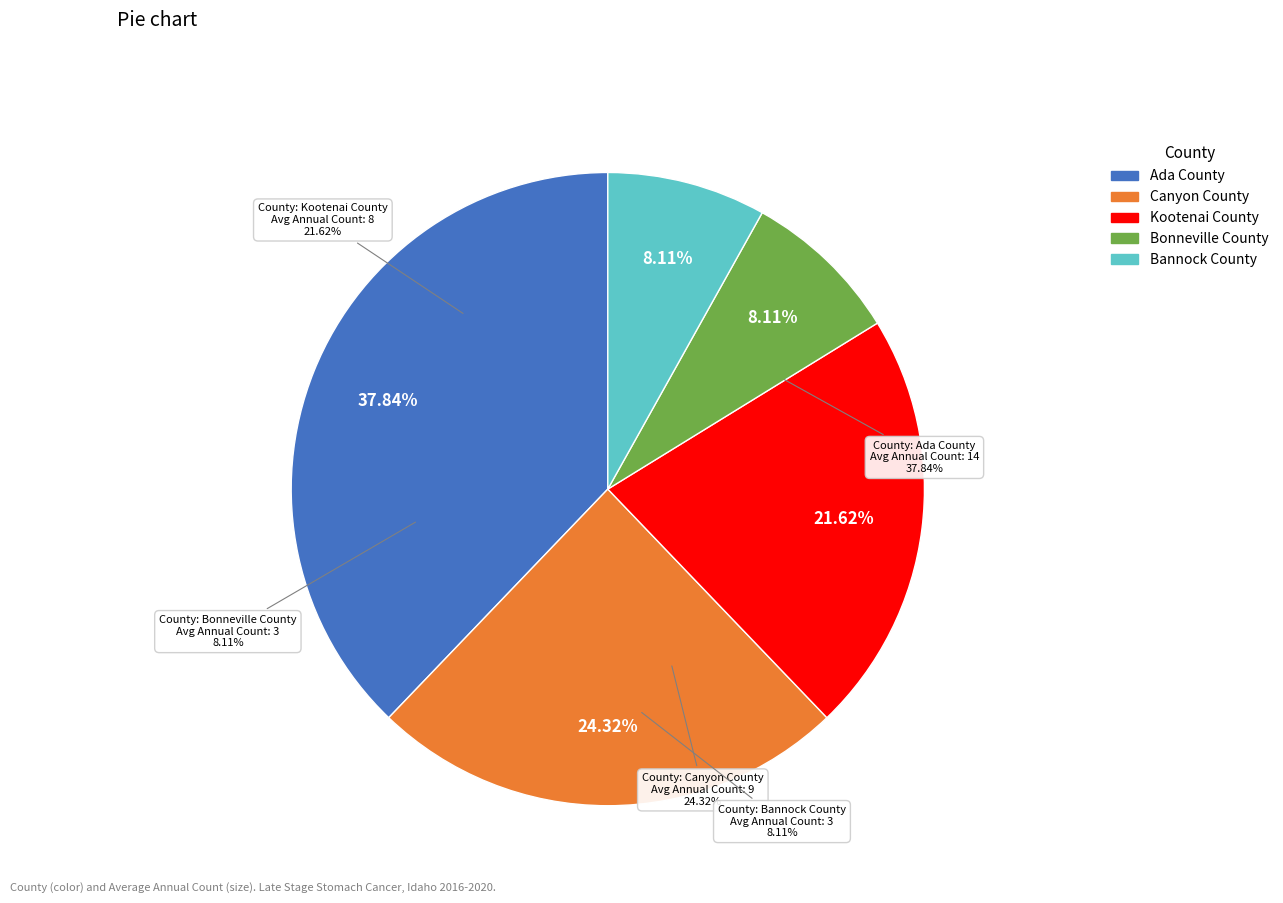

Do Ada County and Bonneville County together represent more than half of the pie?

No